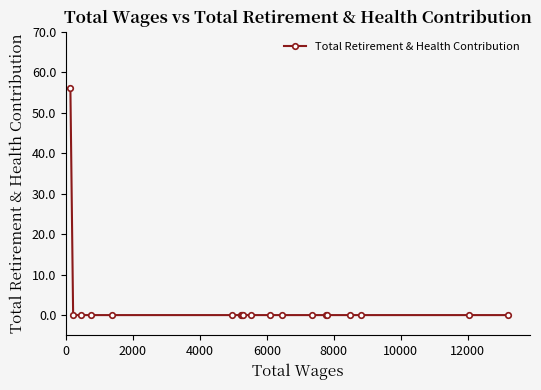

What is the greatest value displayed?

56